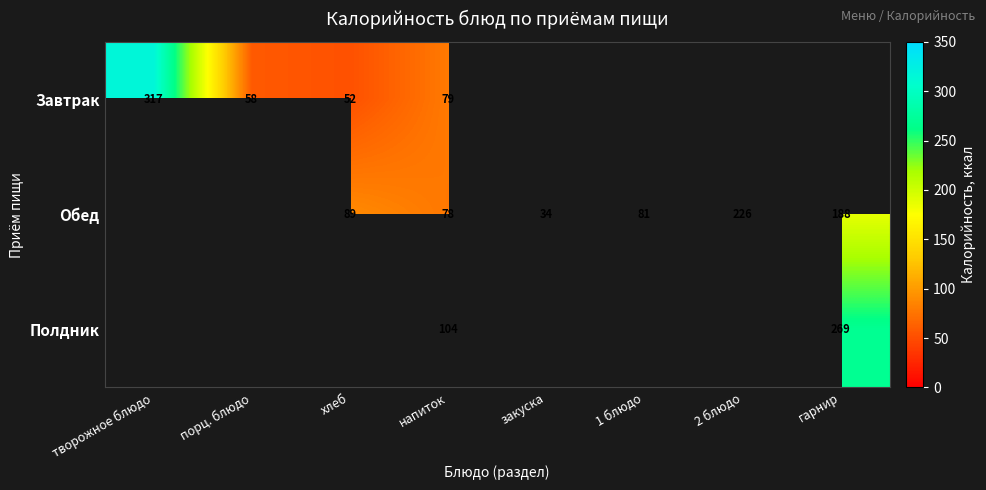

Which has a higher value, напиток or 2 блюдо?

2 блюдо